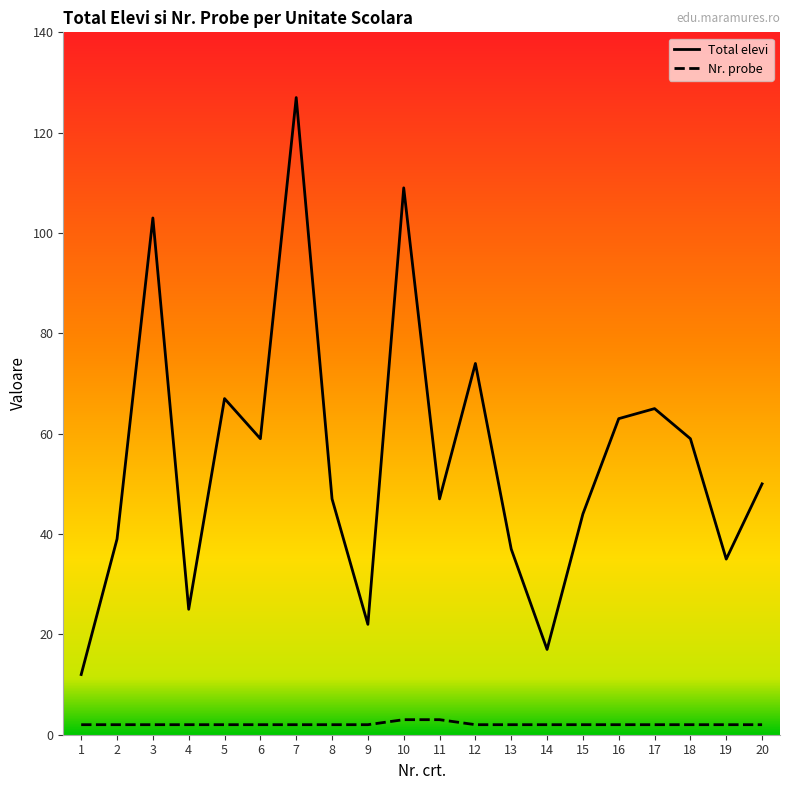

True or false: Total elevi and Nr. probe intersect in this chart.

False